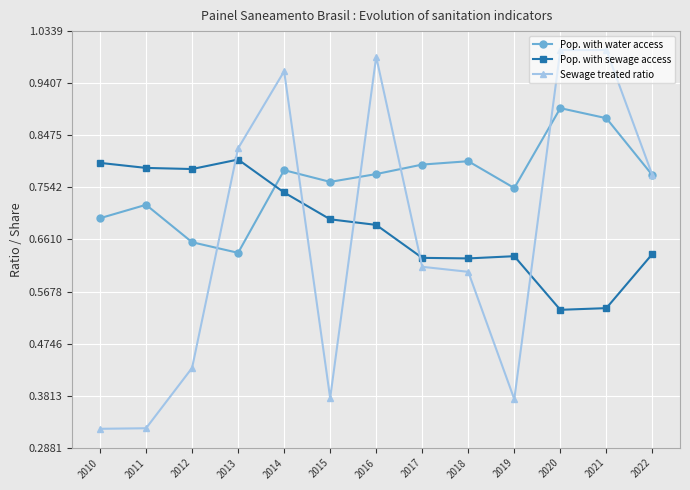

Where is Pop. with water access nearest to the value 0?

2013